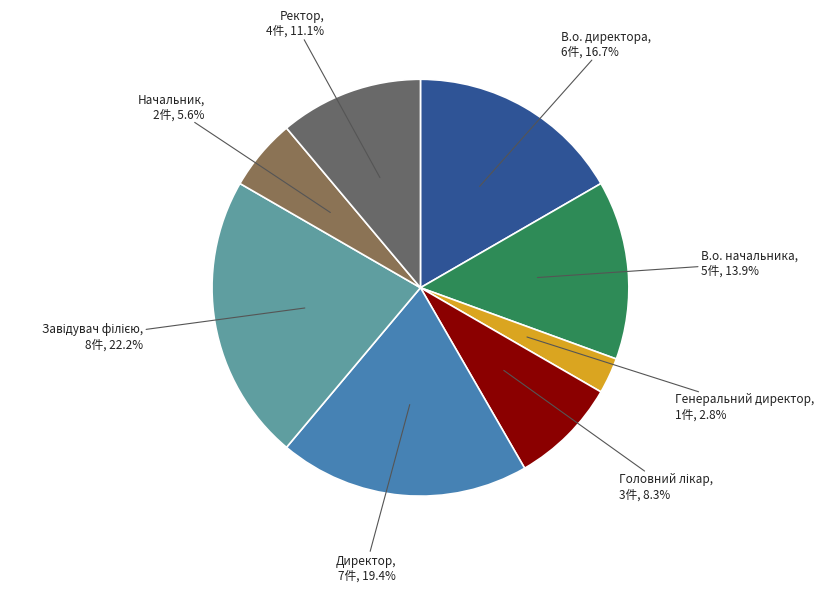

Which slice is the smallest?

Генеральний директор